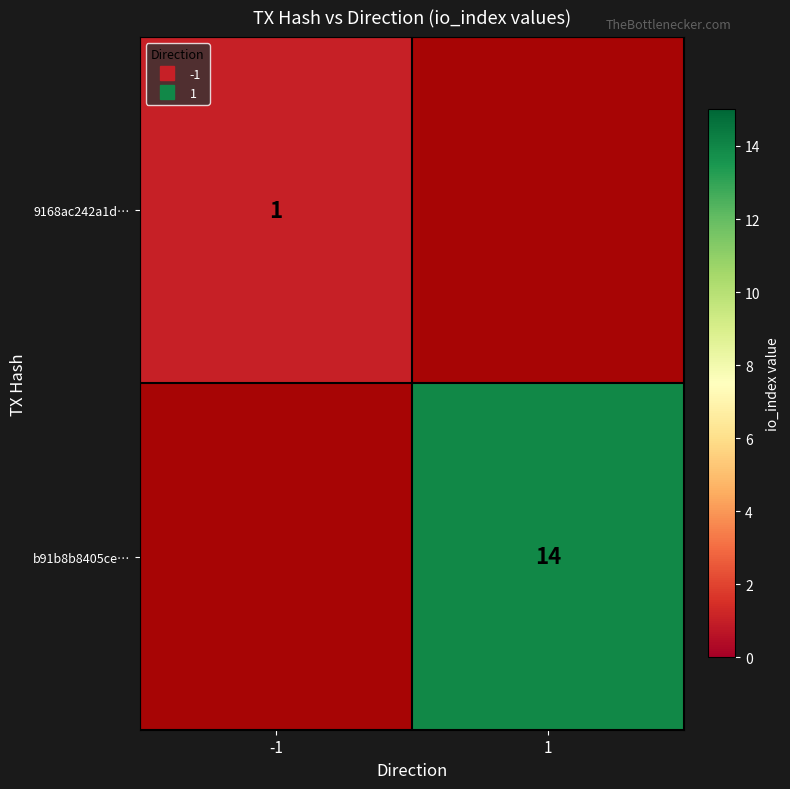

The value of b91b8b8405ce… at -1 is 0.4. True or false?

False